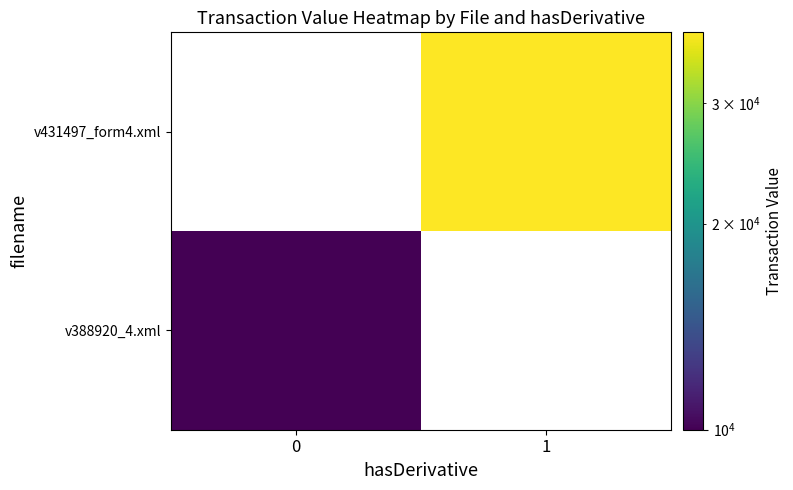

How many data points does each series have?

2